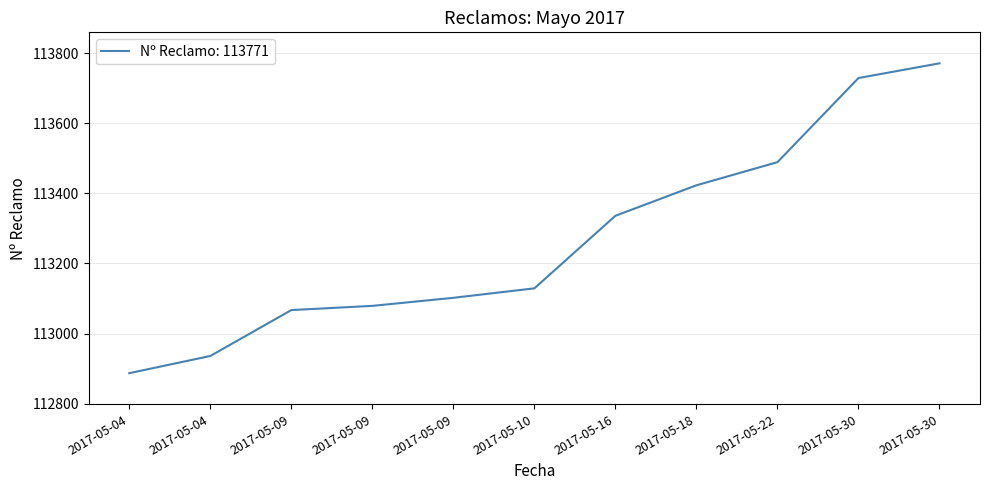

True or false: the data shows 113079 at 2017-05-09.

True